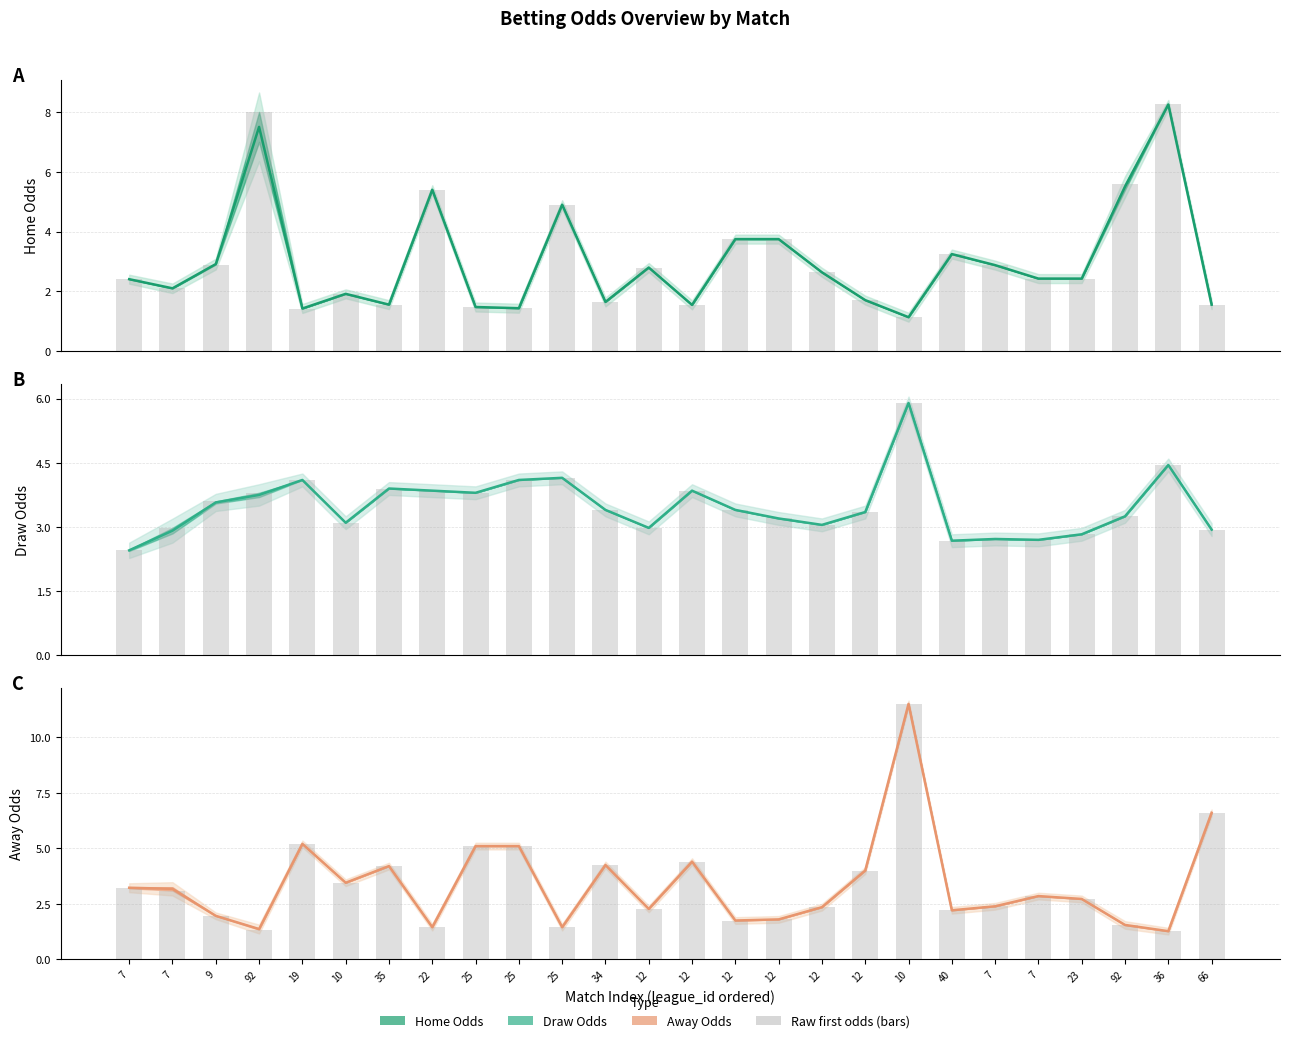

How many bars are there in each group?

3